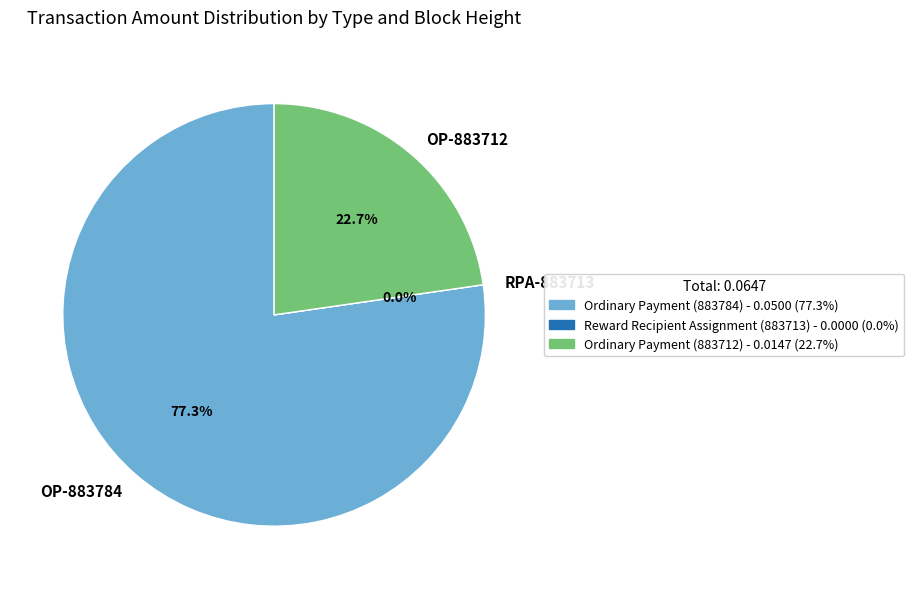

To the nearest percent, what is the difference between the Reward Recipient Assignment (883713) and Ordinary Payment (883712) slice percentages?

23%